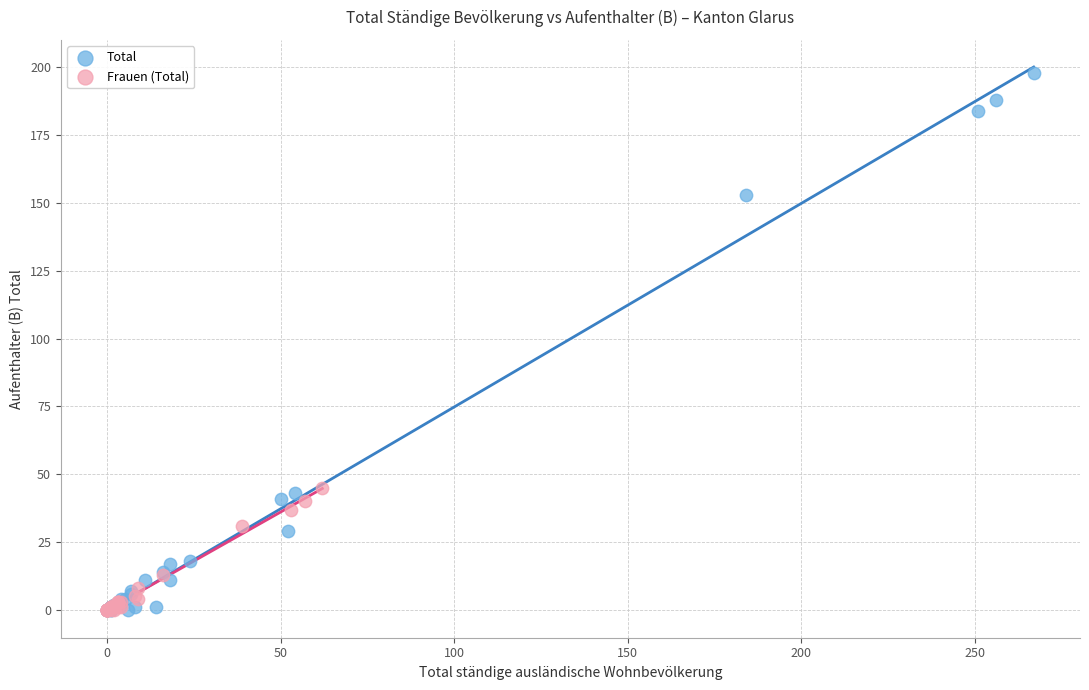

Which series reaches the maximum Y coordinate?

Total